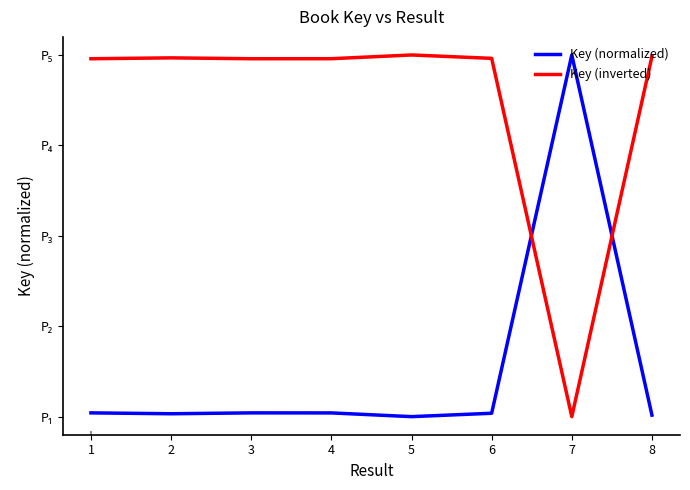

Which series ends up on top after the final intersection of Key (normalized) and Key (inverted)?

Key (inverted)